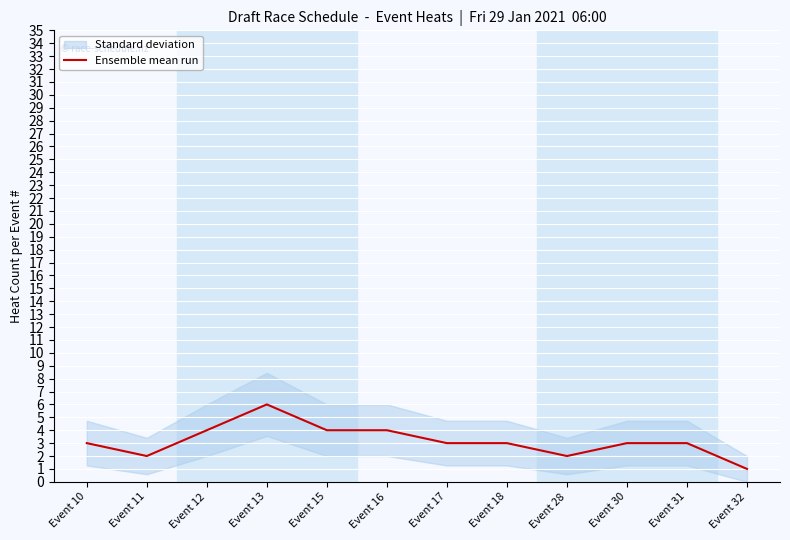

What is the difference between the values at Event 16 and Event 18?

1